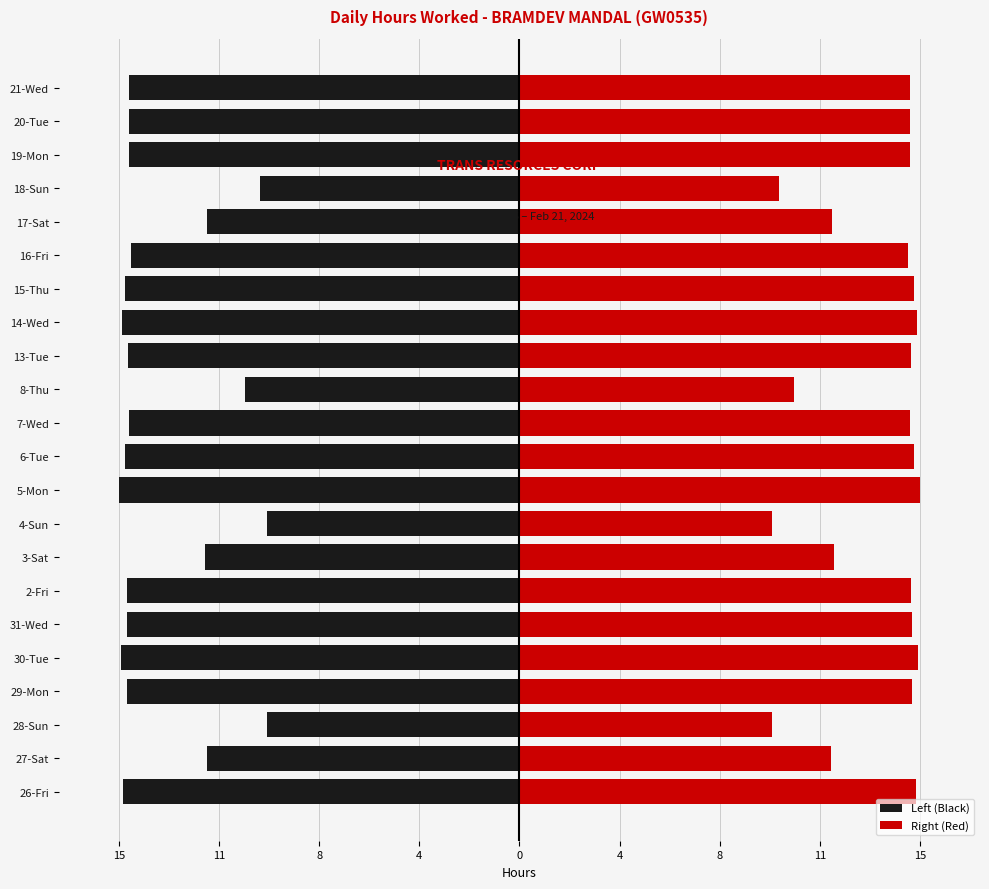

True or false: Right (Red) has a value of 20.3 at 5-Mon.

False